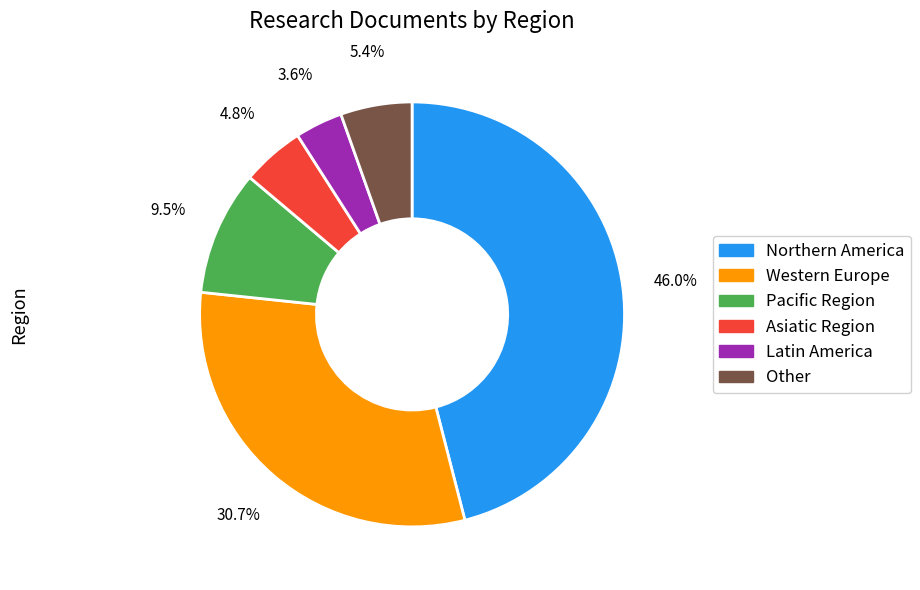

Is there any slice that represents more than half of the pie?

No